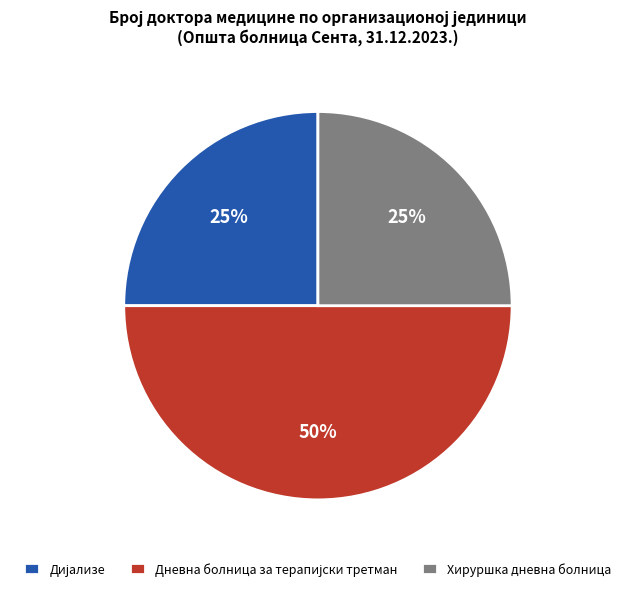

The Хируршка дневна болница slice represents 34% of the pie. True or false?

False